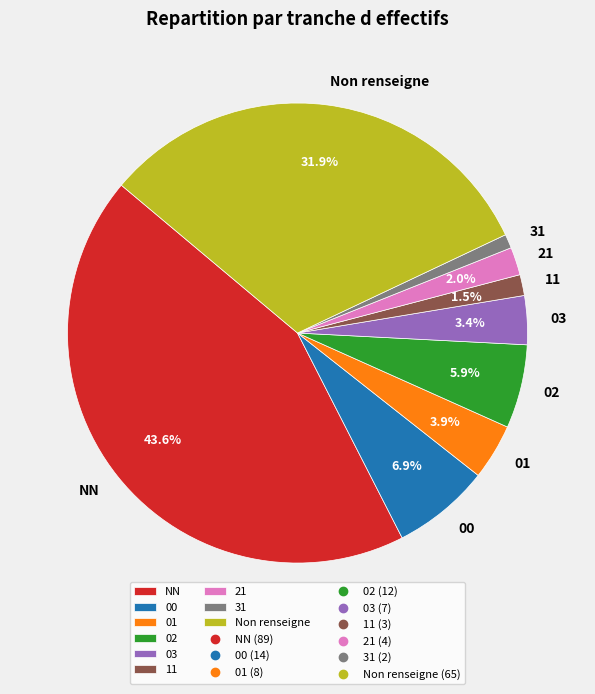

Which category has the biggest portion of the pie?

NN